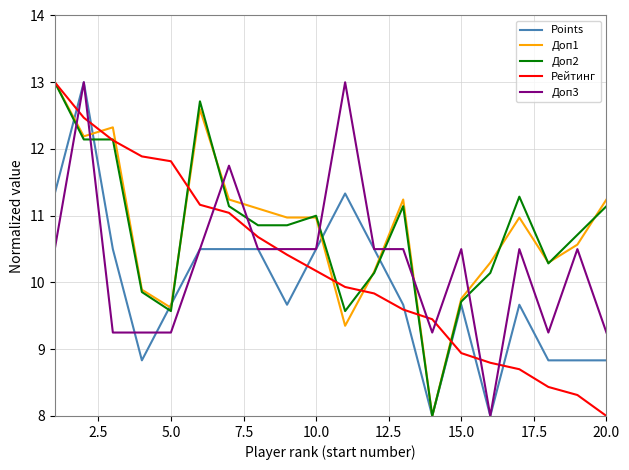

How many times do Доп3 and Доп2 cross each other?

8